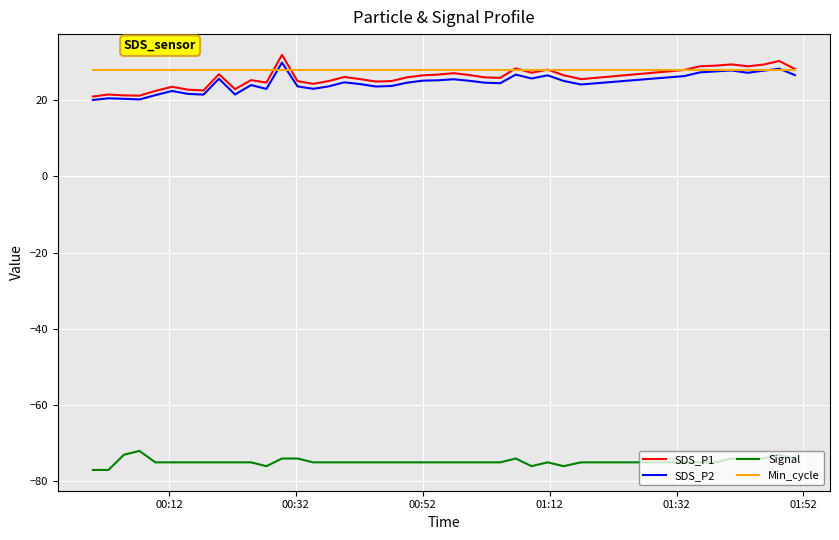

What is the highest value of the SDS_P1 series?

31.9